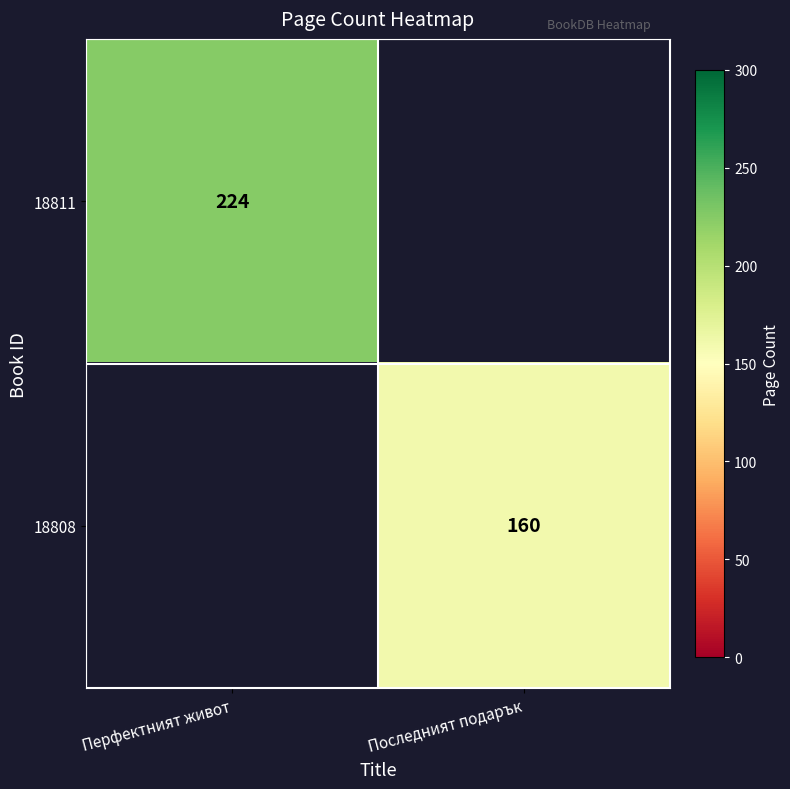

Which category has the highest value across all series?

Перфектният живот